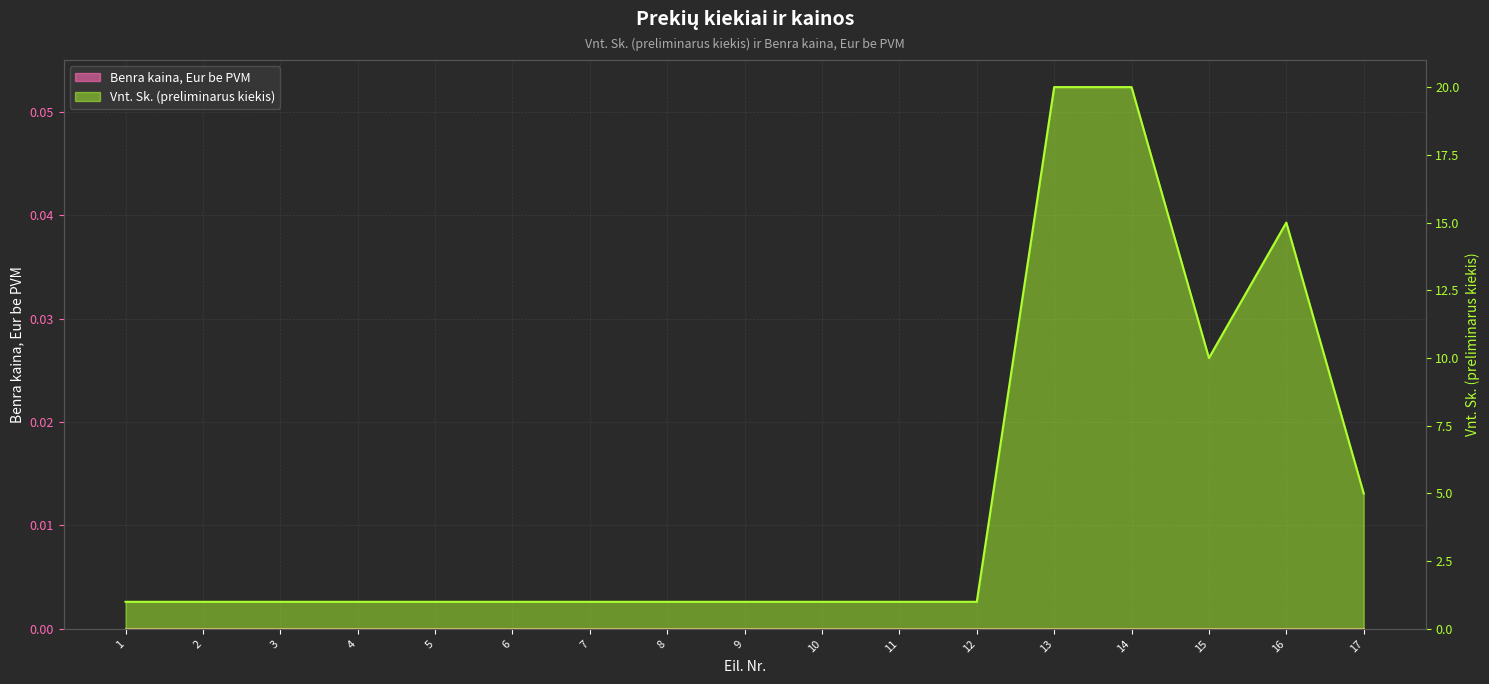

What is the smallest value displayed?

1